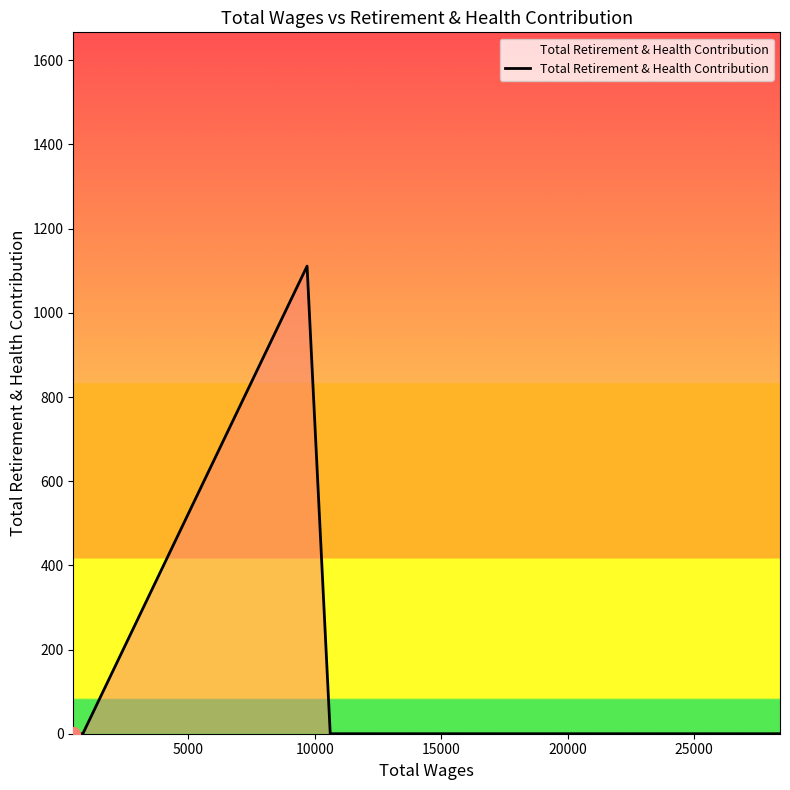

What is the sum of all values?

1111